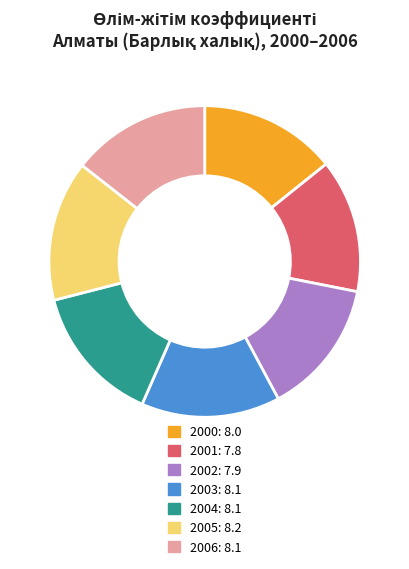

Does any single category account for the majority?

No